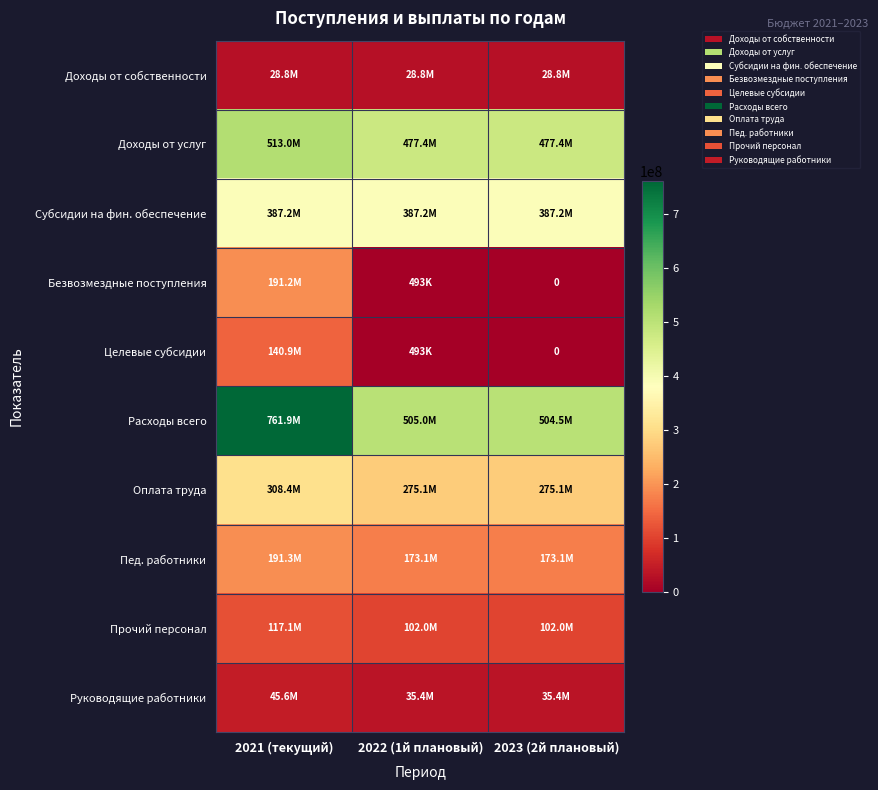

Is the value of Безвозмездные поступления at 2023 (2й плановый) greater than the value of Прочий персонал at 2021 (текущий)?

No